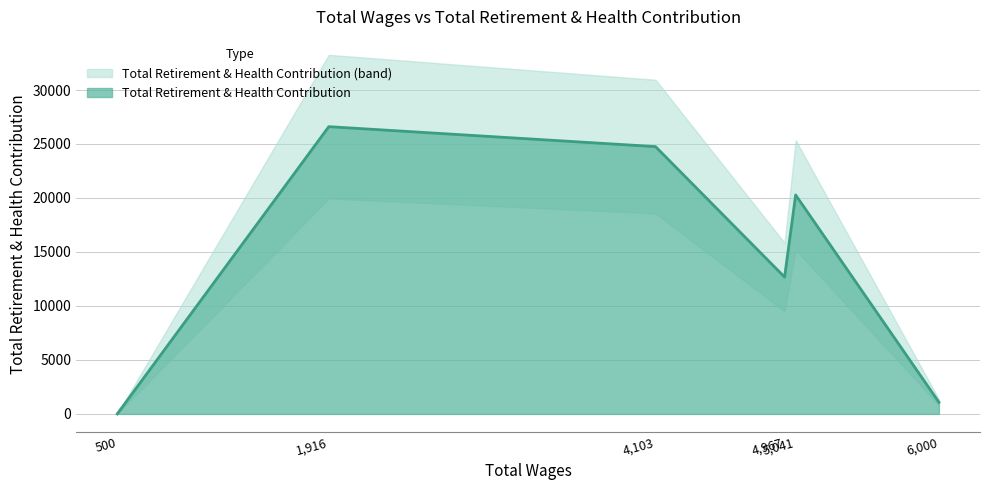

True or false: the data shows 12674 at 4967.0.

True